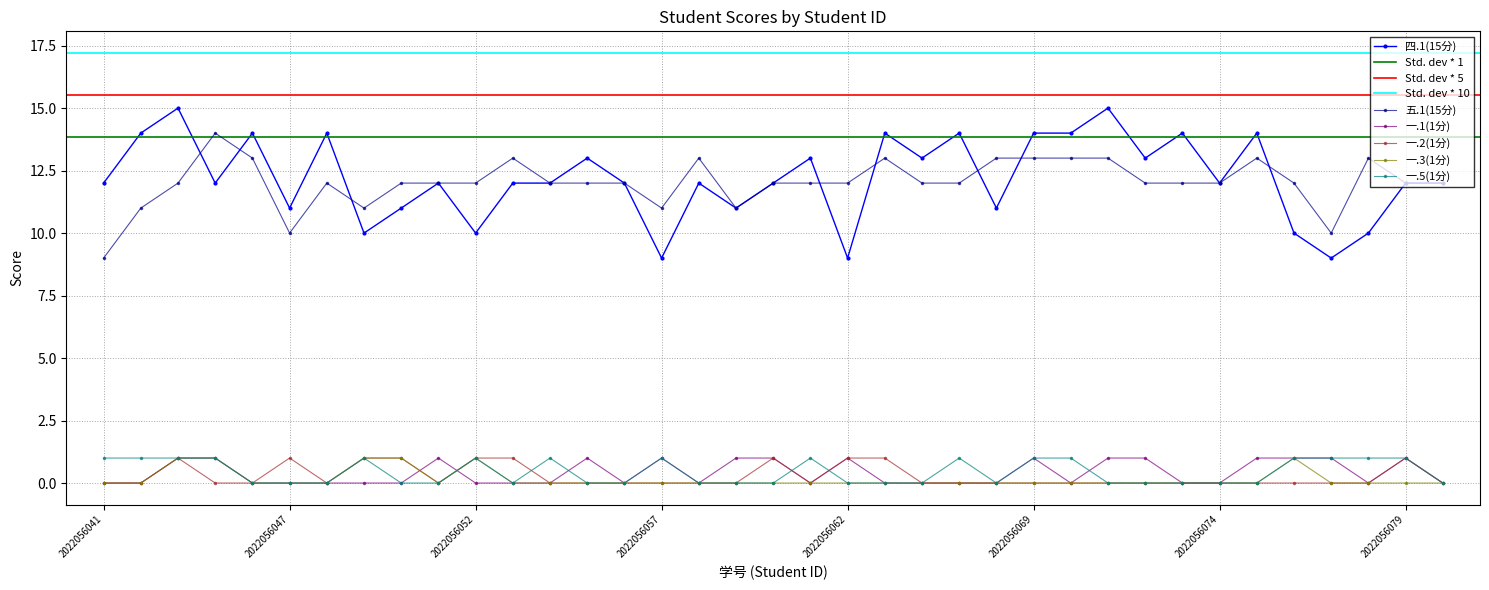

What is the difference between the highest and lowest values at 2022056043?

14